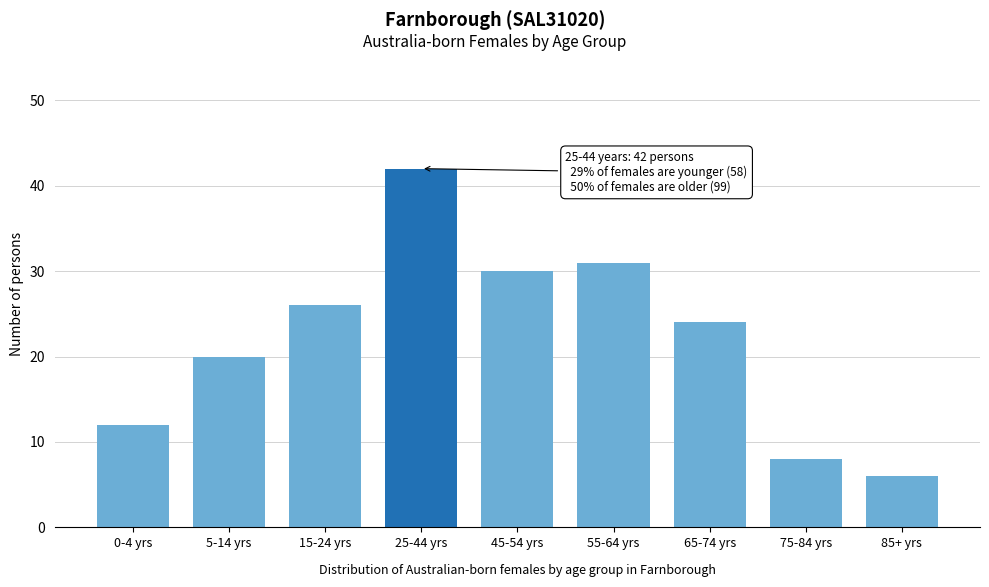

Reading left to right, what are all the values shown in this chart?

12	20	26	42	30	31	24	8	6